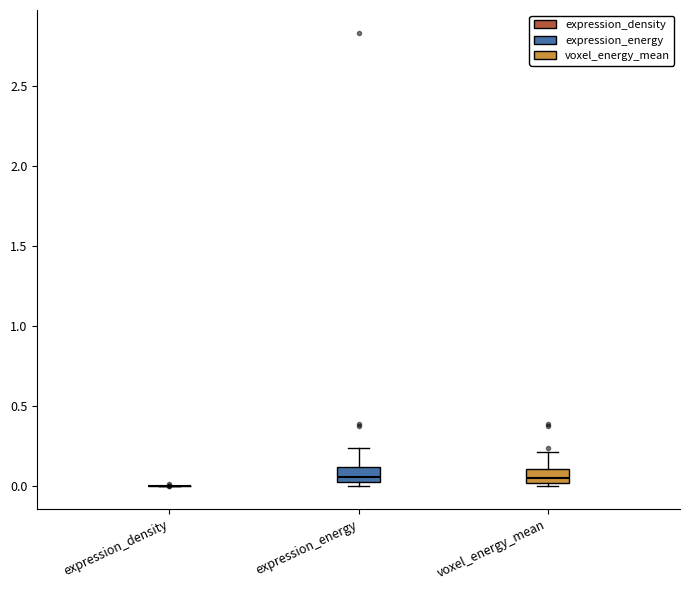

Reading left to right, read every box against the y-axis: the position of its median line, the range the box covers, and the ends of its whiskers. The values are not printed on the chart, so give them approximately, as read against the axis.

expression_density: box collapsed to a line at 0.00, whiskers 0.00 to 0.00
expression_energy: median 0.05, box 0.00 to 0.10, whiskers 0.00 (just below the box's lower edge) to 0.25
voxel_energy_mean: median 0.05, box 0.00 to 0.10, whiskers 0.00 (just below the box's lower edge) to 0.20